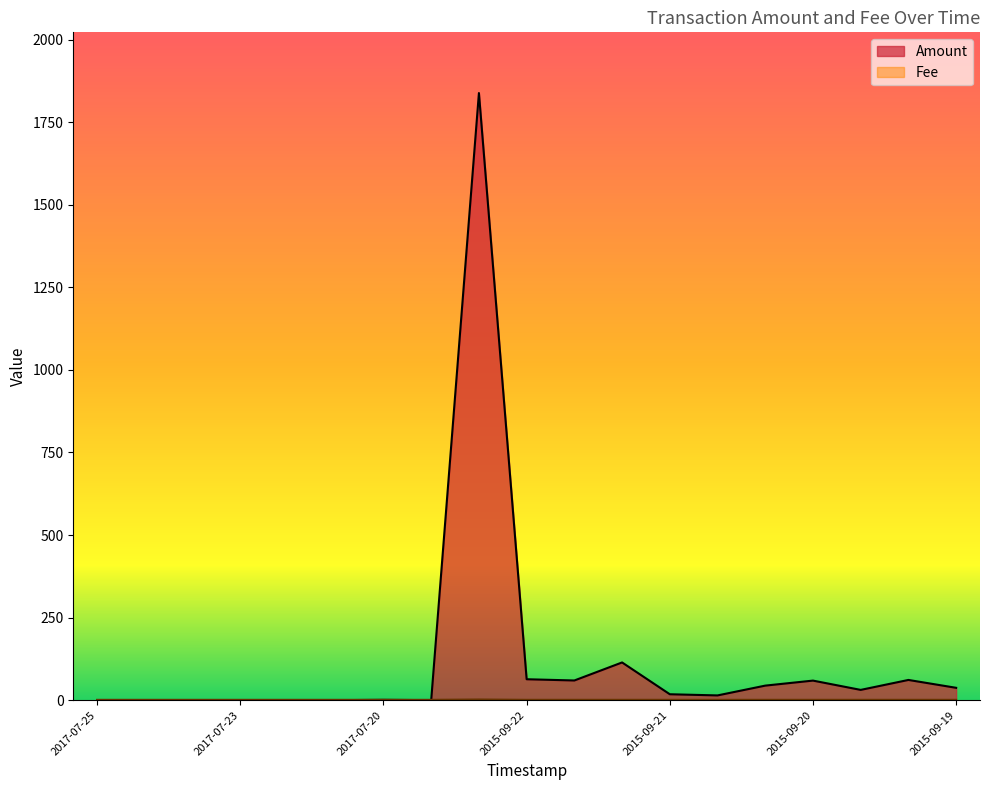

Which label corresponds to the largest value in the chart?

2015-10-21